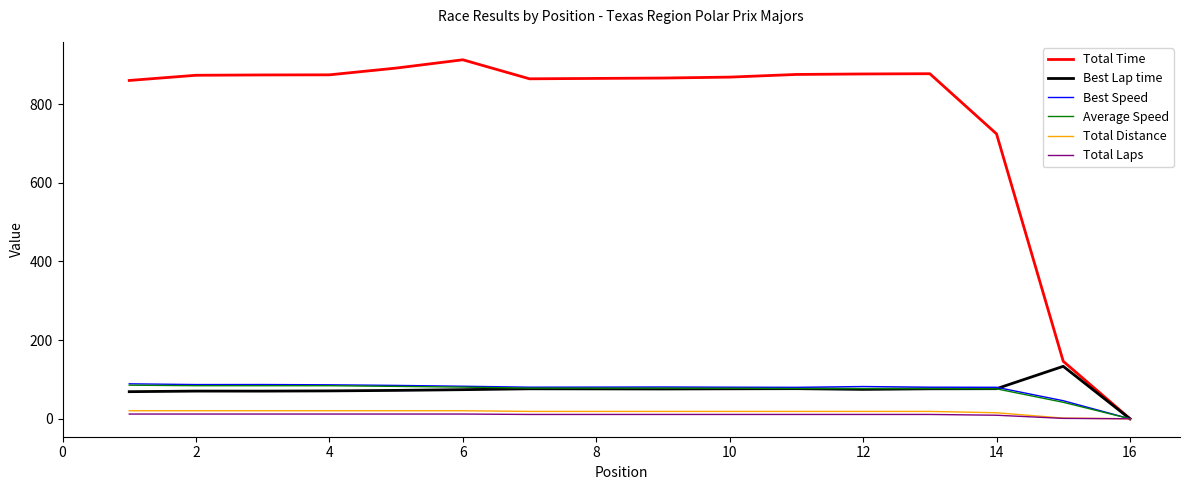

Which series has the largest total across all categories?

Total Time